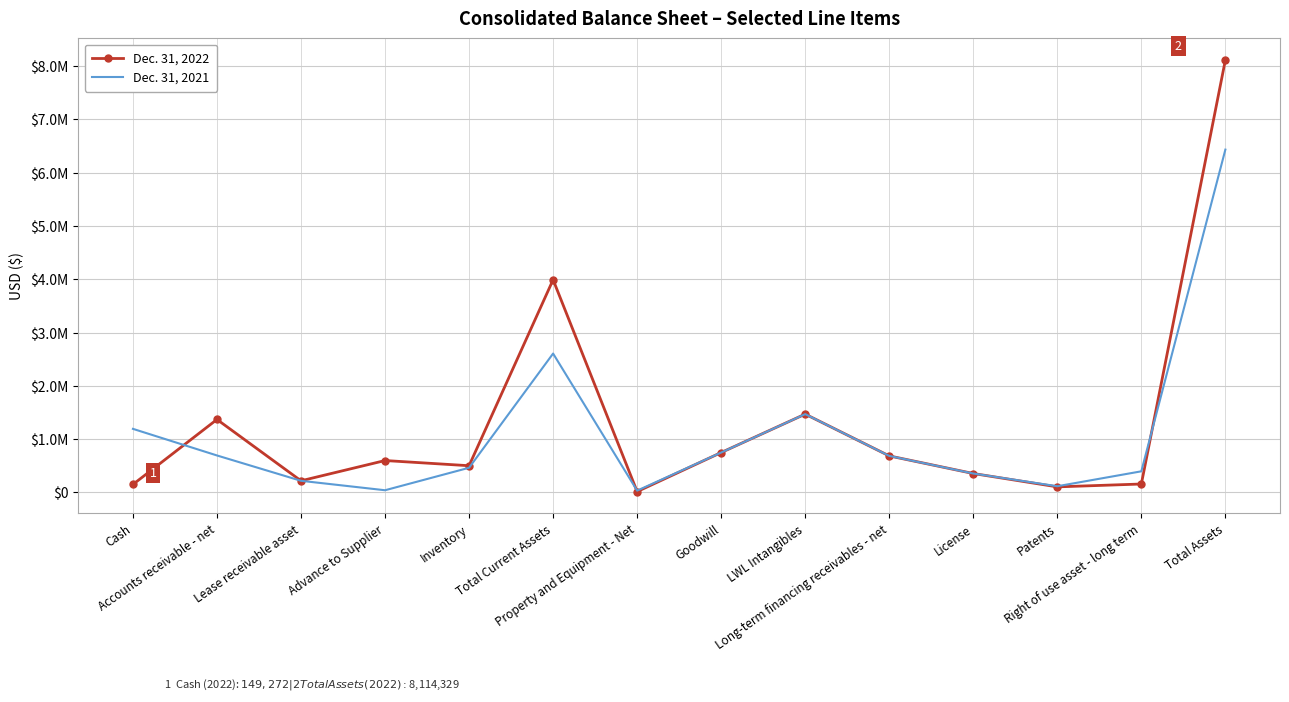

At which category is the sum across all series the highest?

Total Assets